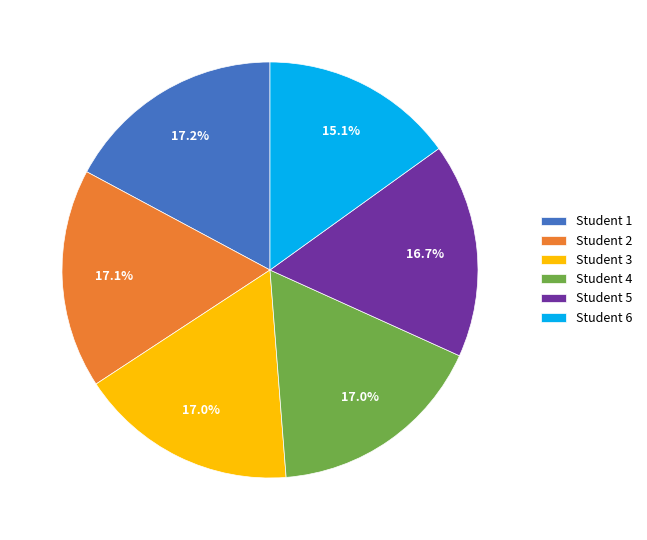

Is there any slice that represents more than half of the pie?

No